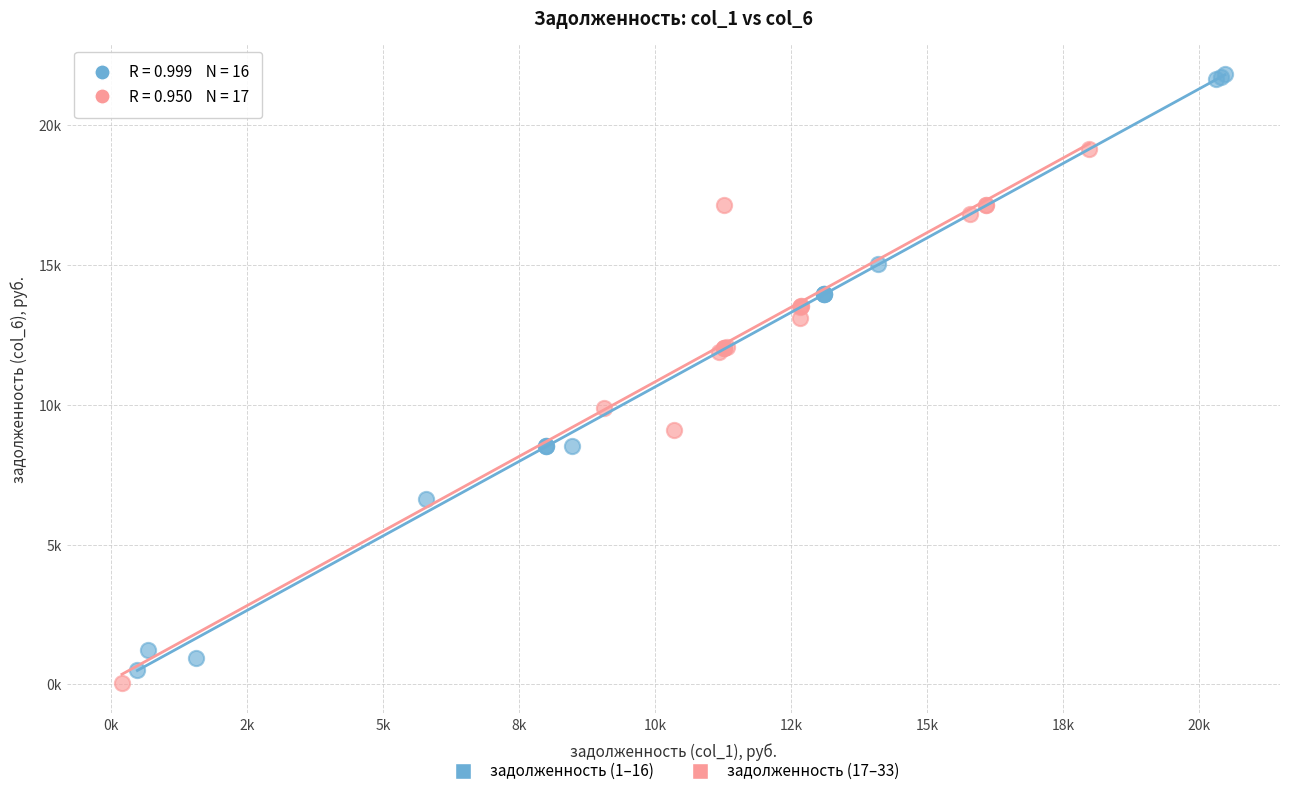

What are all the series names shown in the legend?

задолженность (1–16), задолженность (17–33)